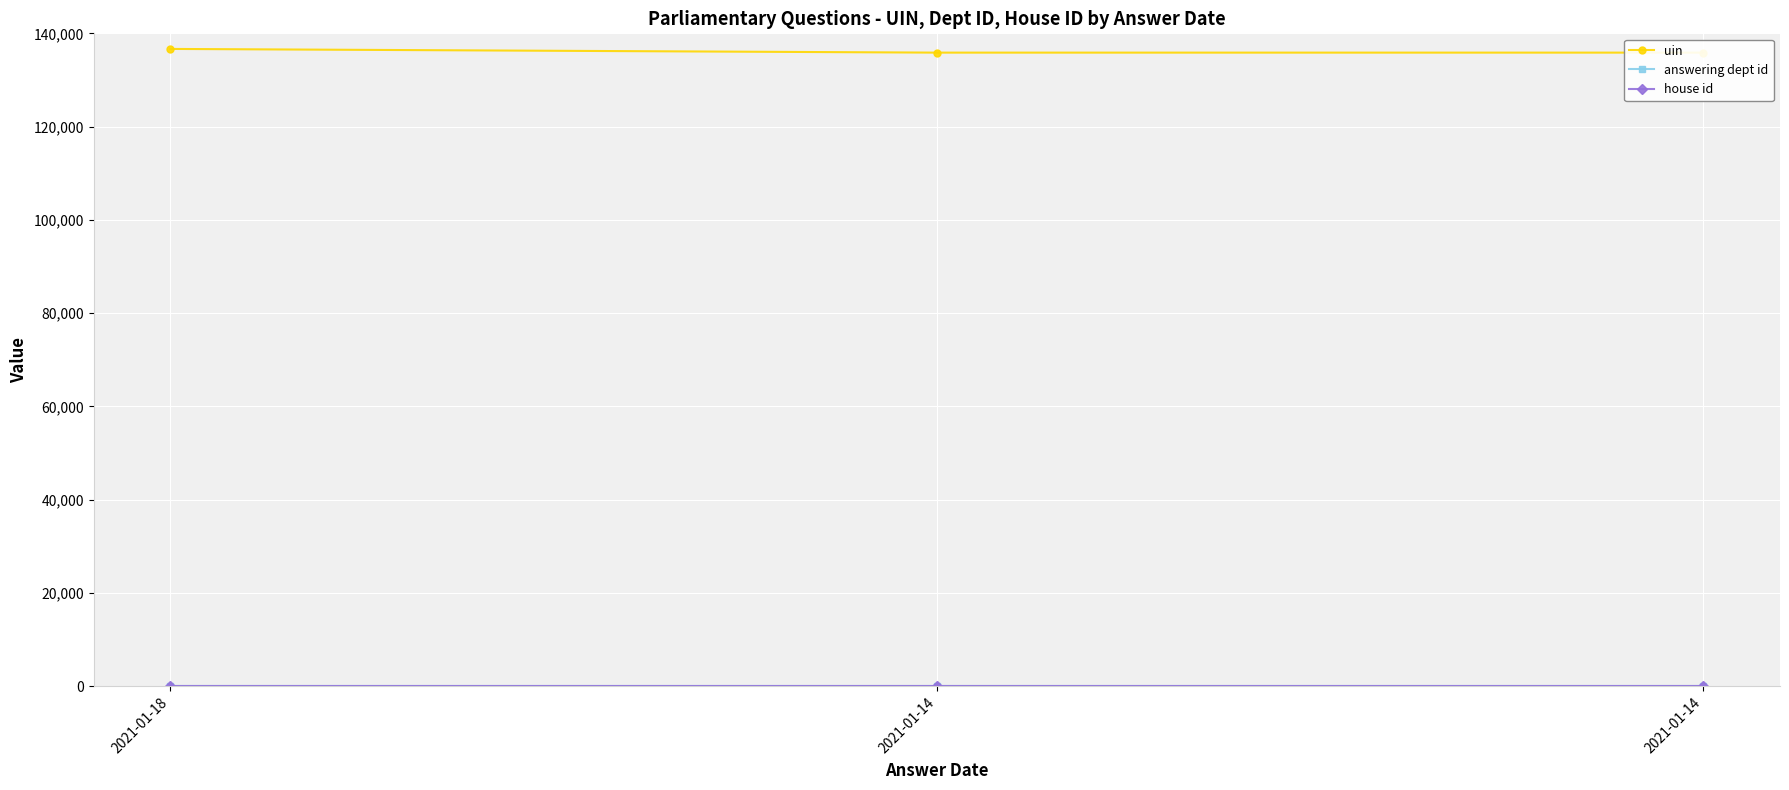

What is the average value of the house id series?

1